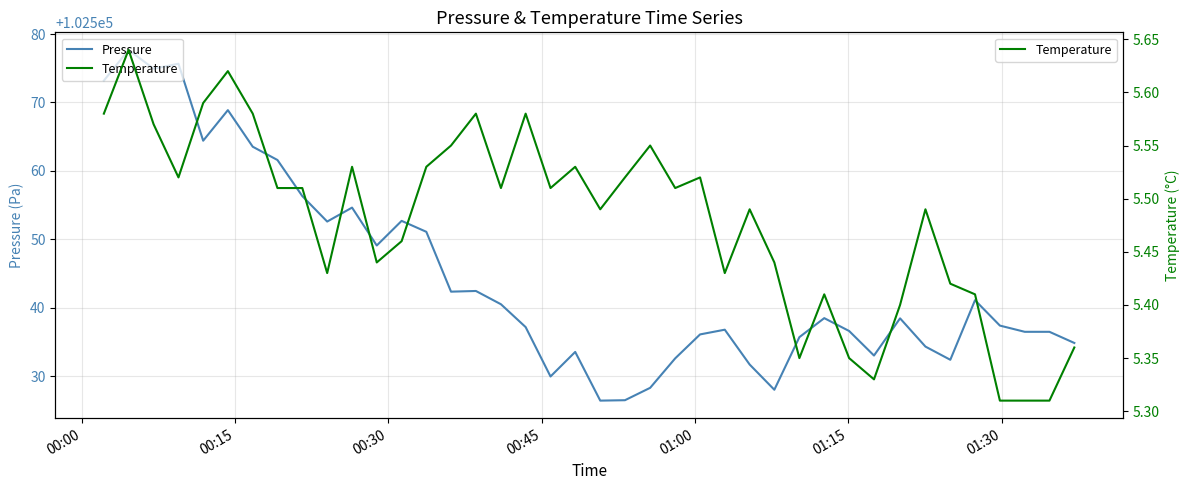

How many series are shown in this chart?

2